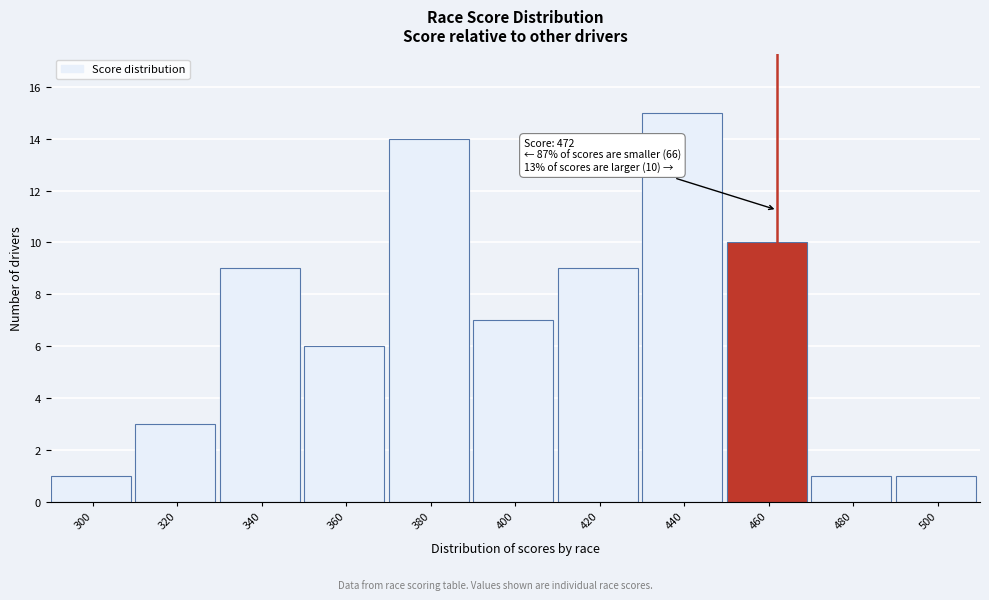

Reading right to left, what are all the values shown in this chart?

500=1	480=1	460=10	440=15	420=9	400=7	380=14	360=6	340=9	320=3	300=1